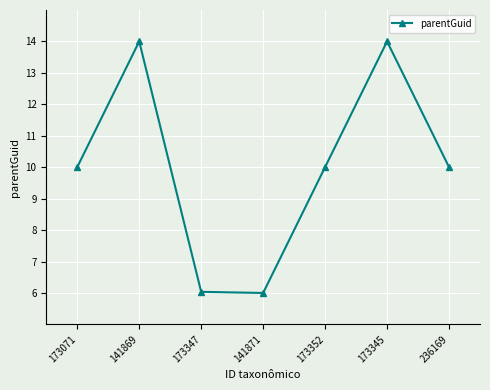

True or false: the data shows 22.3 at 141869.

False